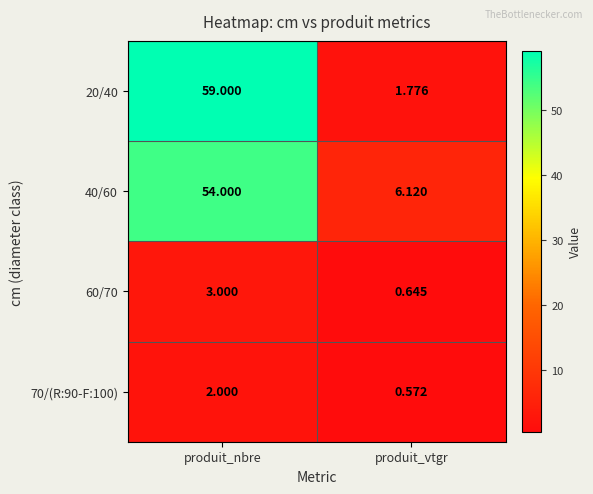

At which category is the sum across all series the highest?

produit_nbre